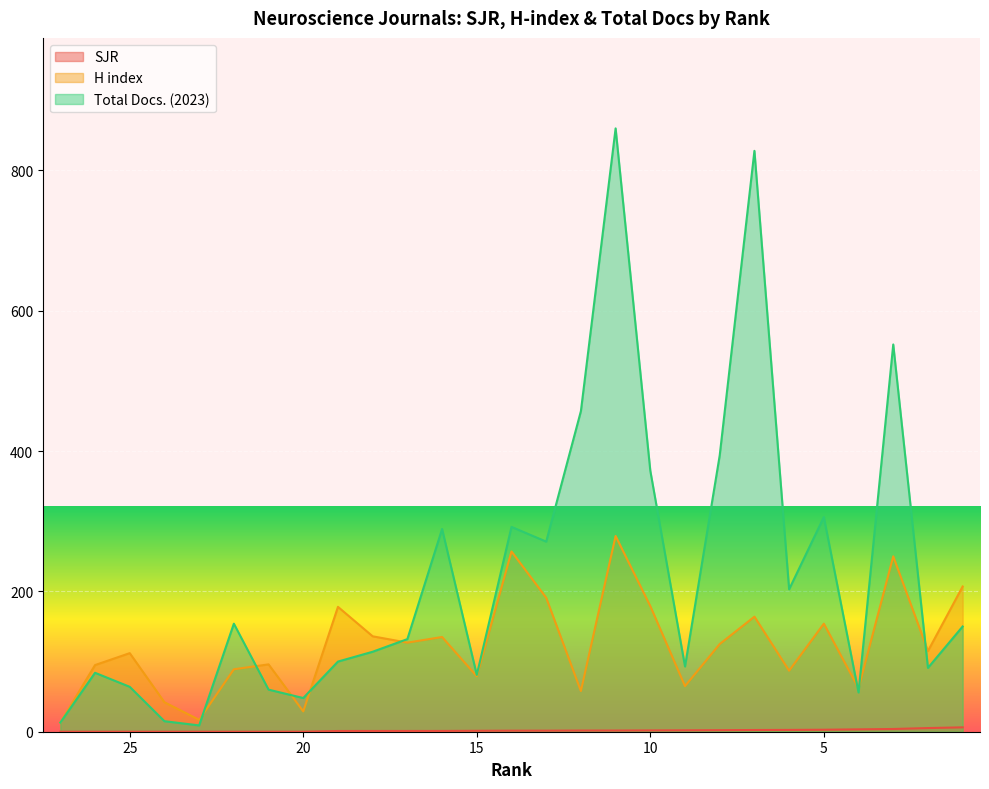

Rank the categories by H index value from lowest to highest.

27, 23, 20, 24, 12, 4, 9, 15, 6, 22, 26, 21, 25, 2, 8, 17, 16, 18, 5, 7, 19, 10, 13, 1, 3, 14, 11